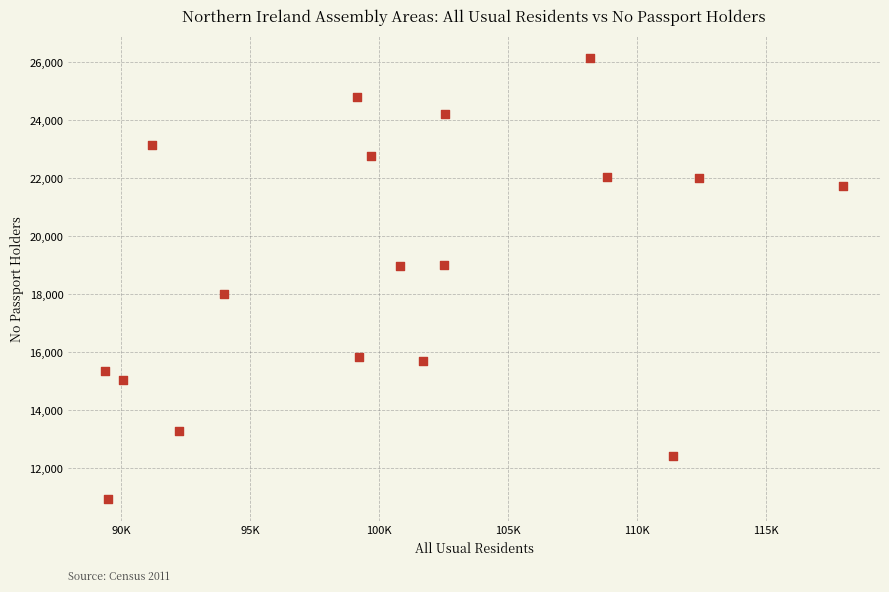

What is the range of X values (max minus min)?

28640